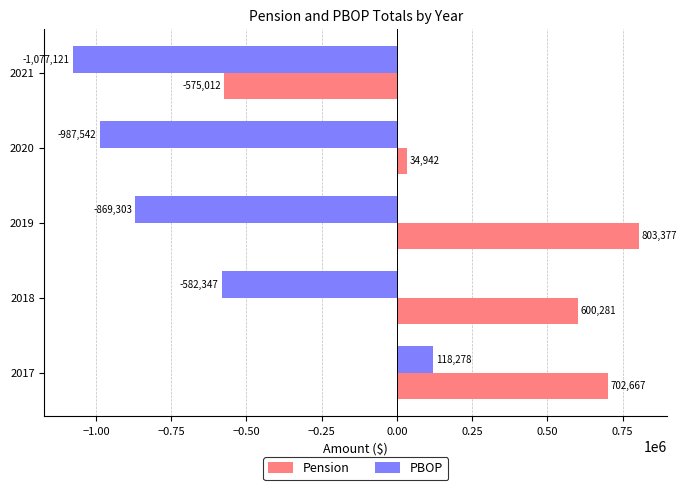

How many categories are shown in the chart?

5